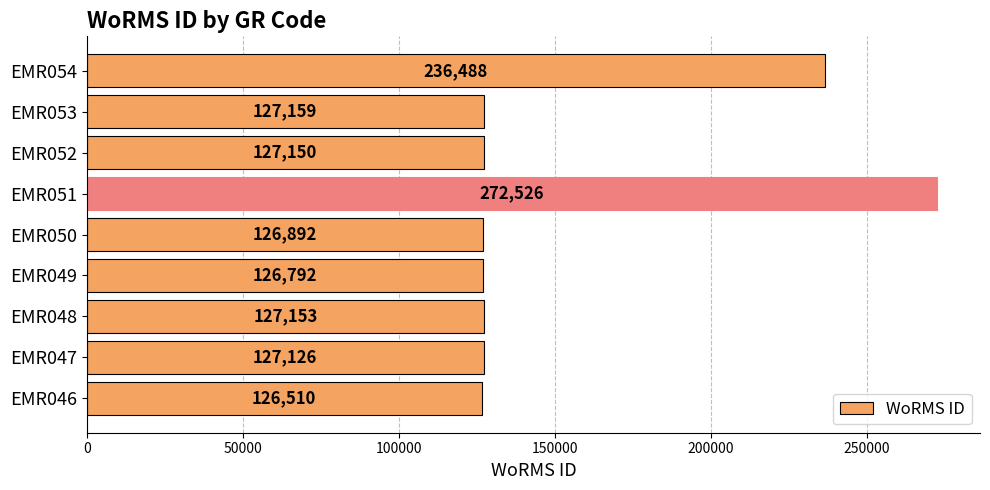

What is the sum of all values?

1397796